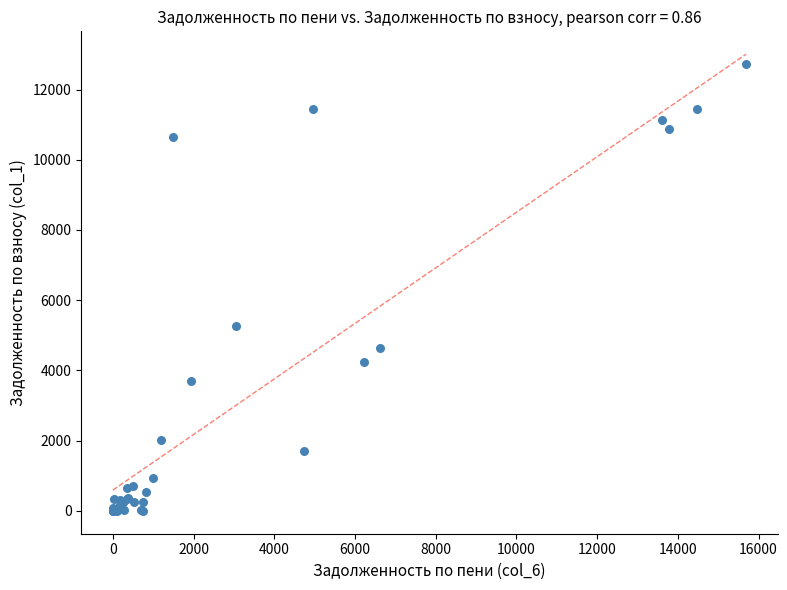

What Y value in the scatter plot is closest to 6365?

5271.8